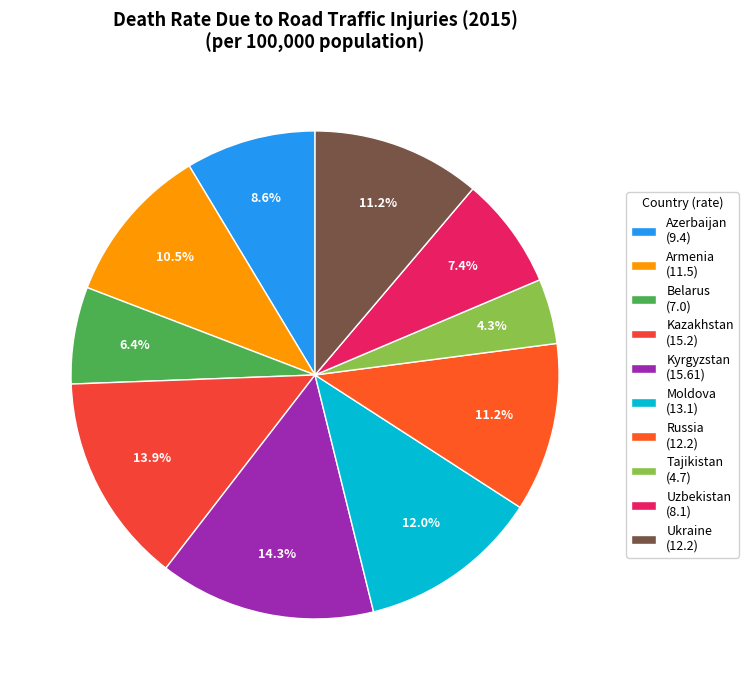

Does Russia account for over 50% of the chart?

No